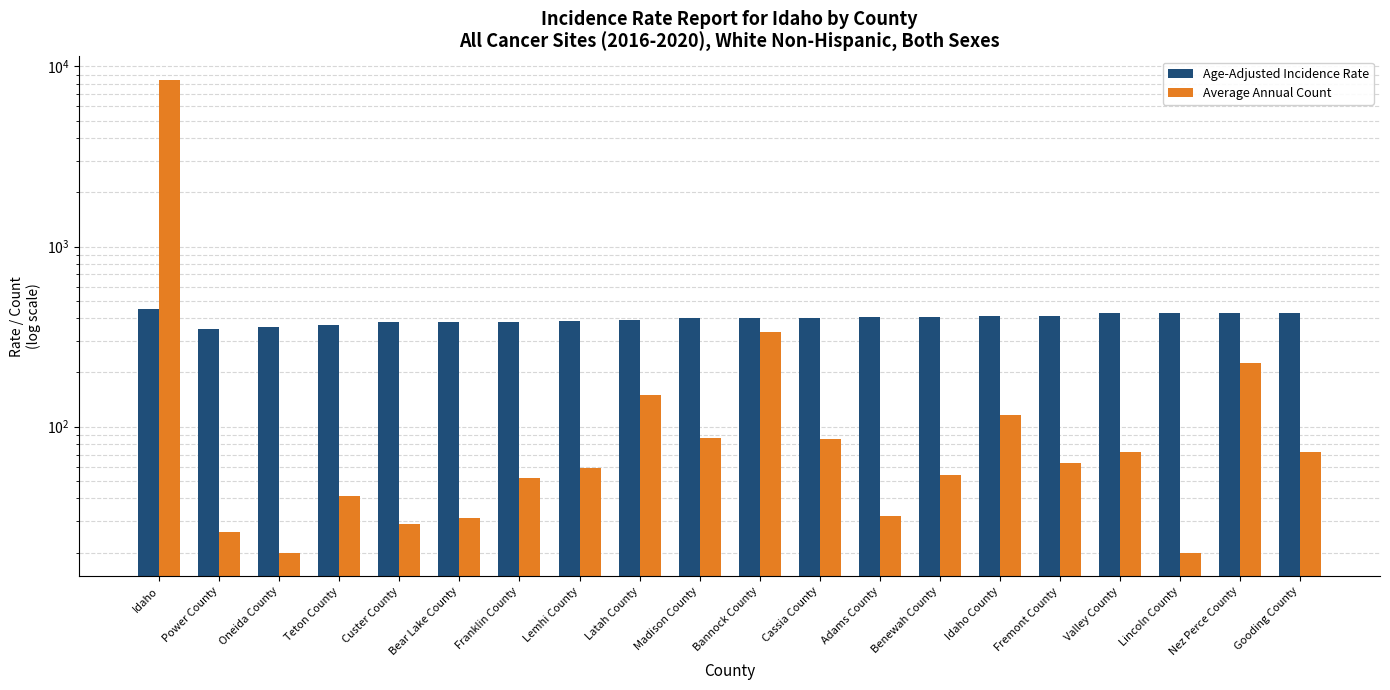

Reading left to right, transcribe all the data shown in this chart.

Age-Adjusted Incidence Rate: Idaho=449.6	Power County=349.3	Oneida County=355.5	Teton County=367.1	Custer County=379.1	Bear Lake County=380.0	Franklin County=380.2	Lemhi County=383.8	Latah County=390.6	Madison County=399.6	Bannock County=400.5	Cassia County=403.7	Adams County=403.8	Benewah County=408.0	Idaho County=411.3	Fremont County=411.6	Valley County=425.0	Lincoln County=426.6	Nez Perce County=427.6	Gooding County=429.4
Average Annual Count: Idaho=8393.0	Power County=26.0	Oneida County=20.0	Teton County=41.0	Custer County=29.0	Bear Lake County=31.0	Franklin County=52.0	Lemhi County=59.0	Latah County=150.0	Madison County=87.0	Bannock County=337.0	Cassia County=85.0	Adams County=32.0	Benewah County=54.0	Idaho County=116.0	Fremont County=63.0	Valley County=72.0	Lincoln County=20.0	Nez Perce County=226.0	Gooding County=72.0